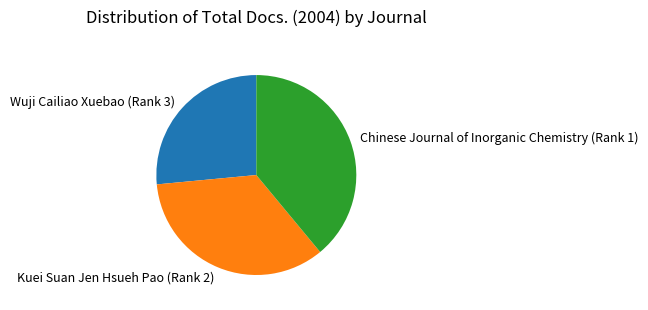

Count the number of slices in the pie.

3